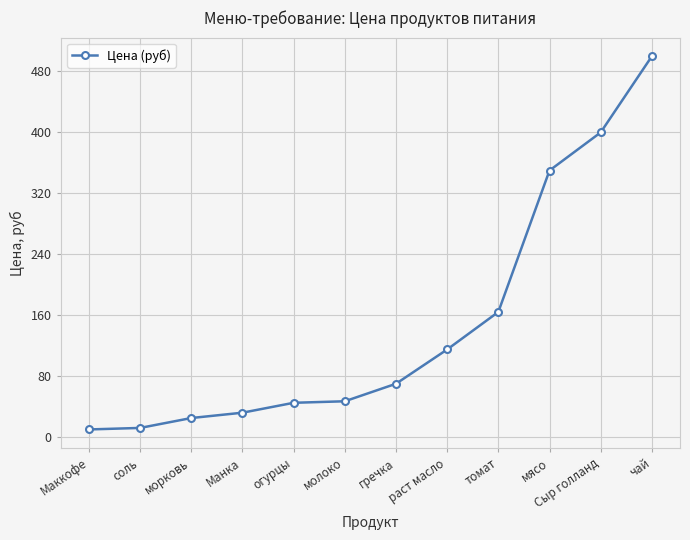

Approximately how many times larger is the value at Сыр голланд compared to морковь?

16.0